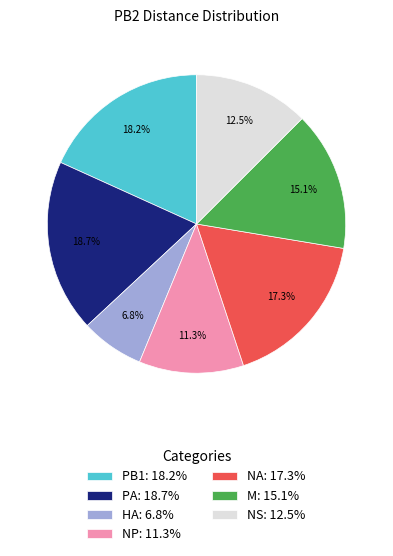

Does HA represent more than half of the total?

No